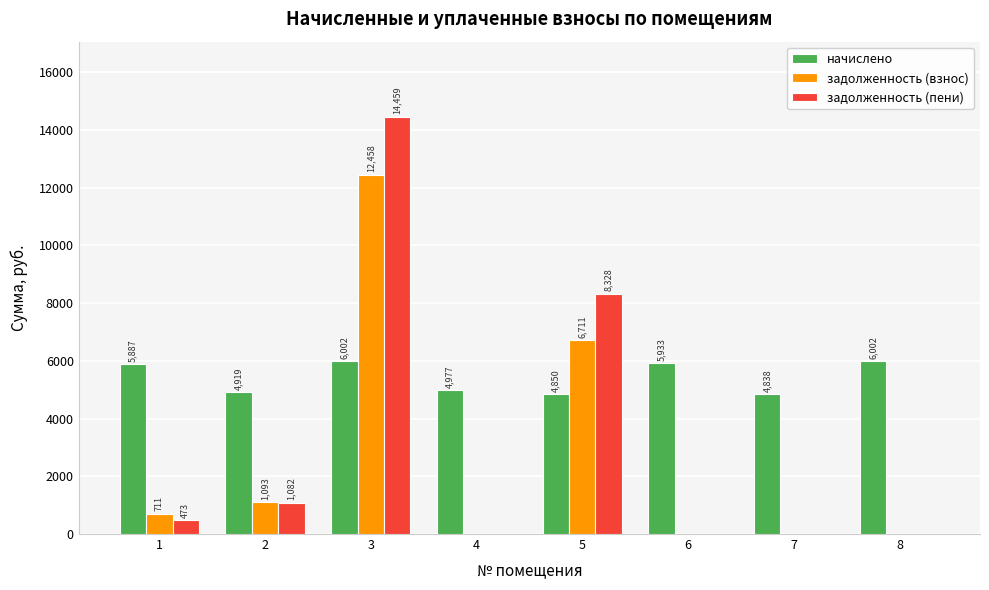

Is it true that задолженность (пени) equals -6922.2 at 7?

False